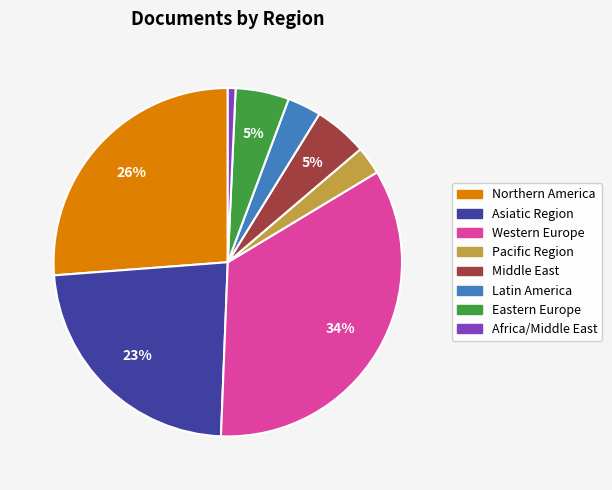

To the nearest percent, what is the average slice percentage?

12%